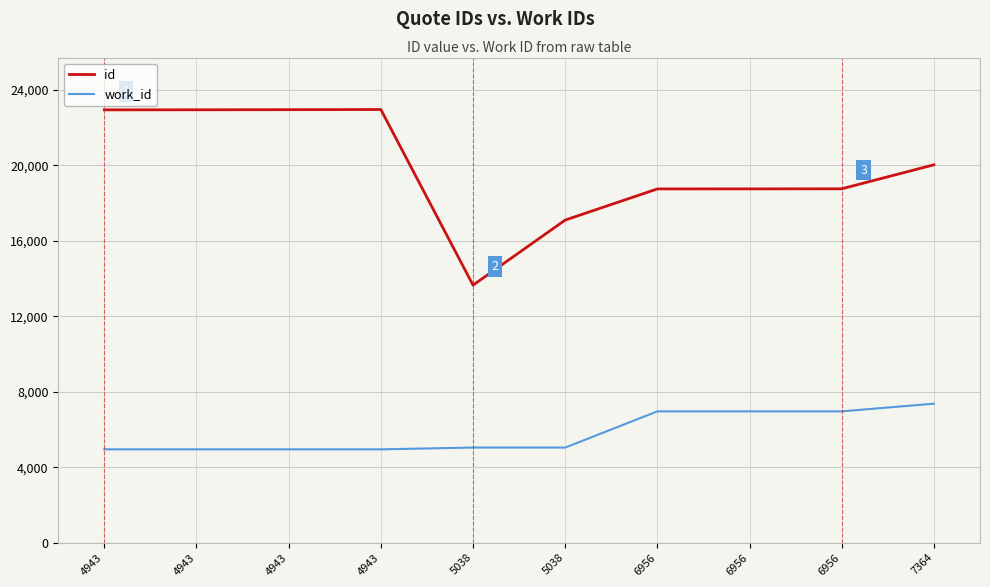

What are all the series names shown in the legend?

id, work_id